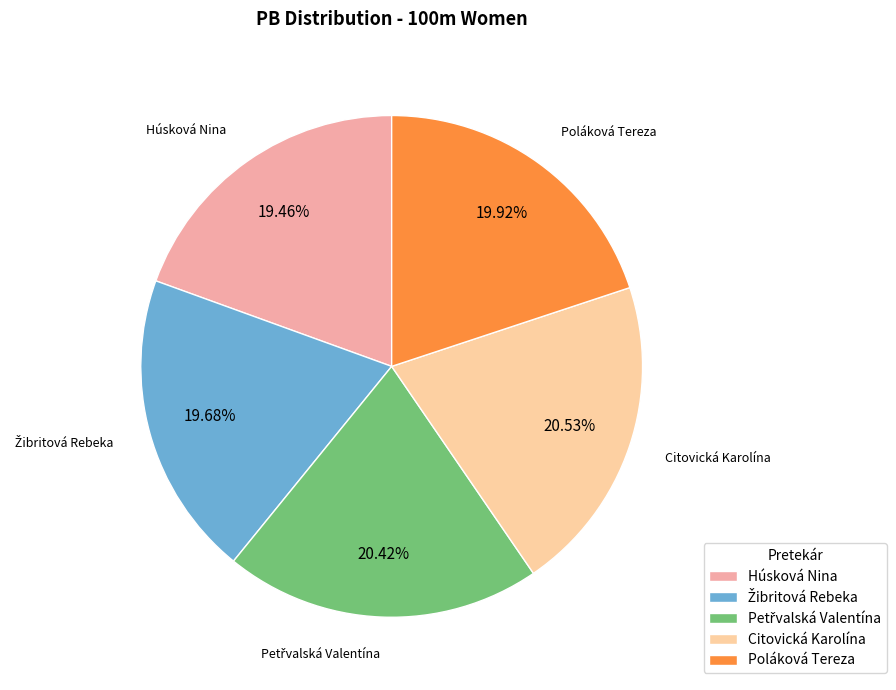

To the nearest percent, what percentage of the pie is Citovická Karolína?

21%